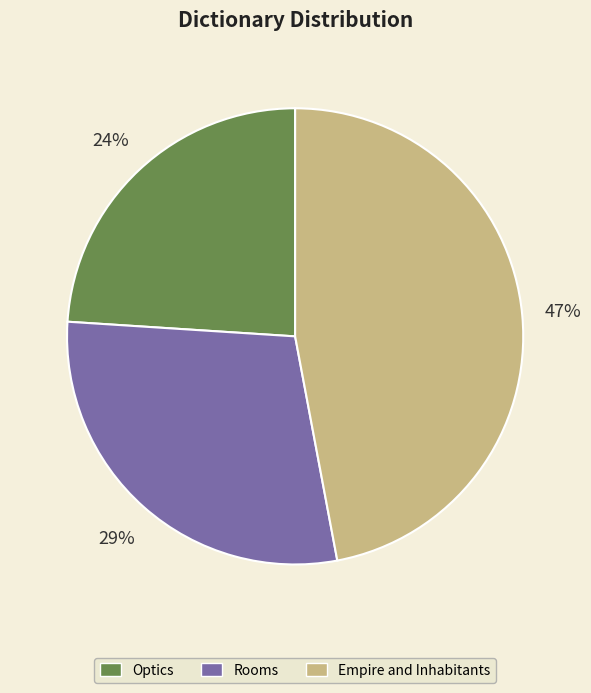

To the nearest percent, what is the average slice percentage?

33%